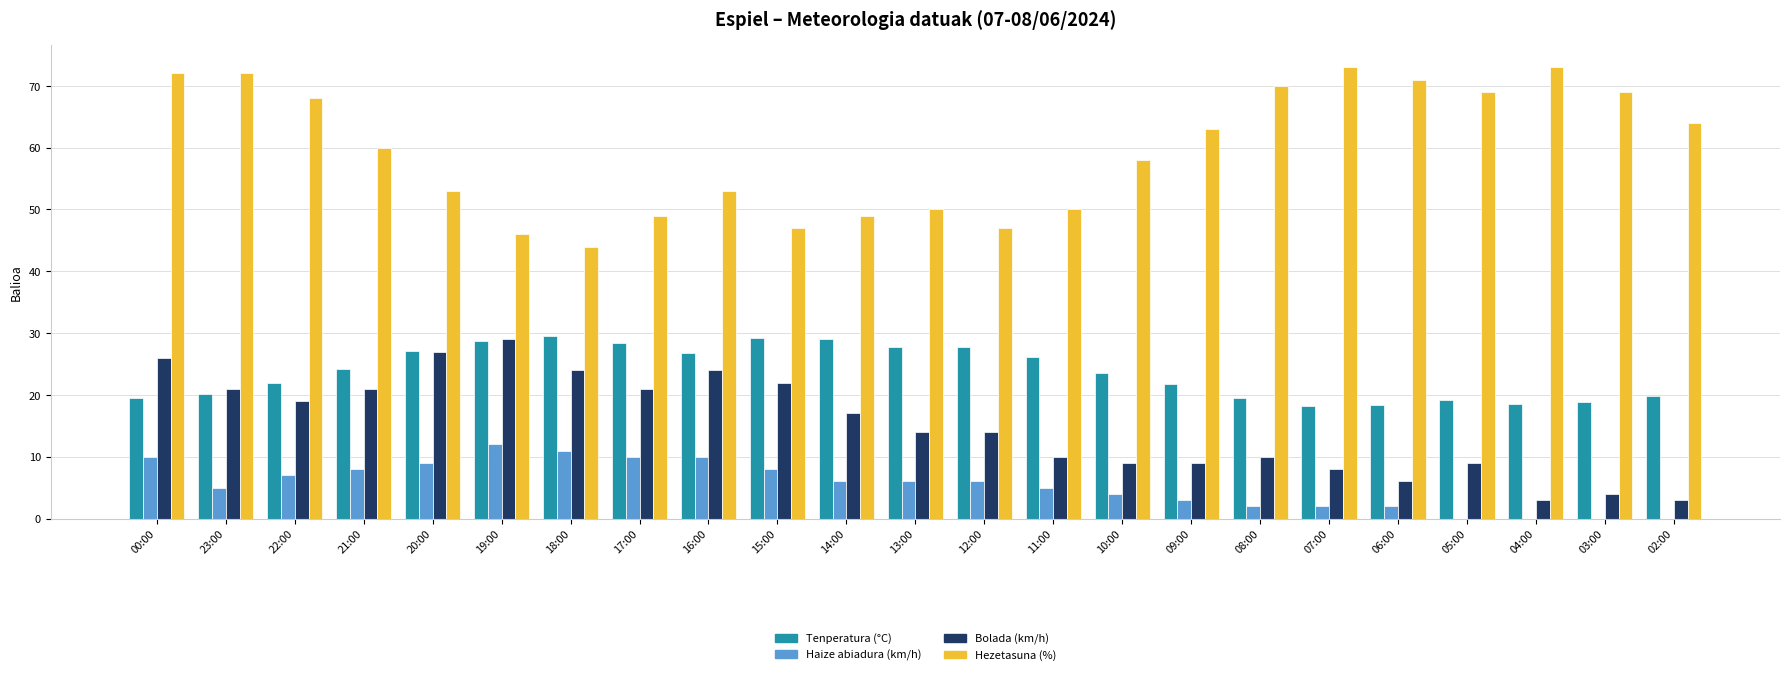

At which category is the sum across all series the highest?

00:00